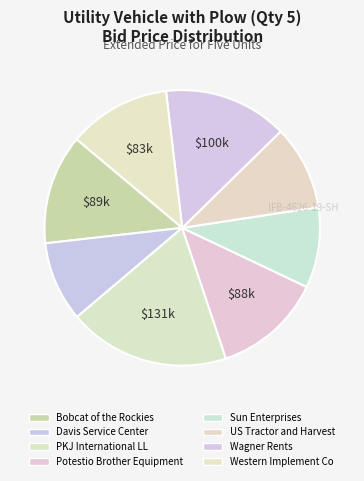

How many slices are in this pie chart?

8